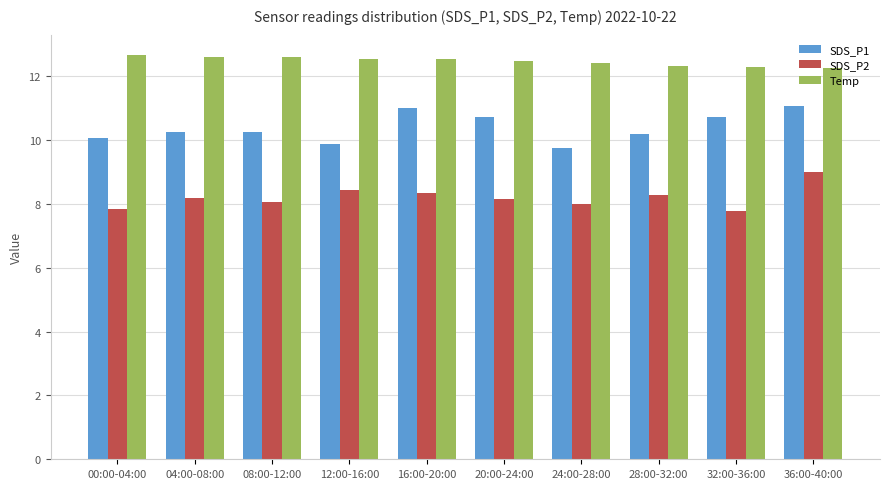

What is the value of the Temp bar at the 8th from the left?

12.3